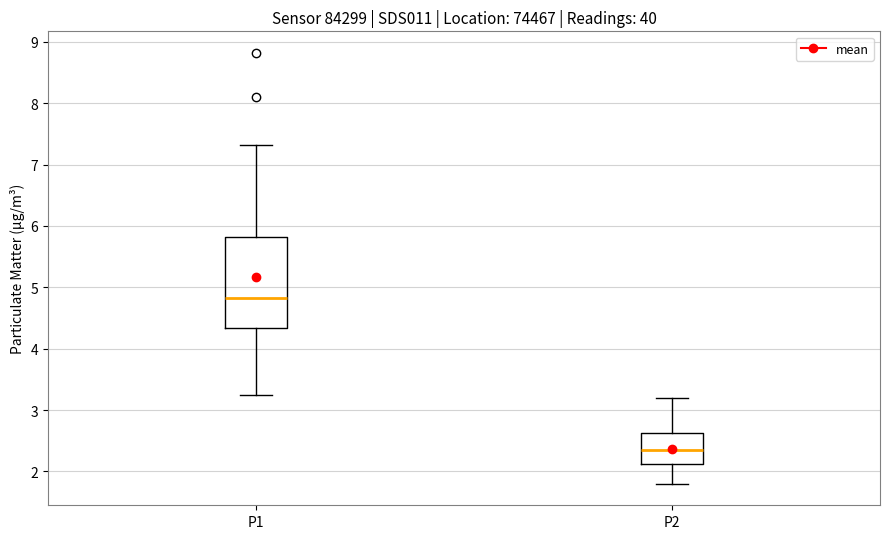

Where does the median line of the box for P2 sit on the y-axis? The values are not printed on the chart, so give them approximately, as read against the axis.

2.4